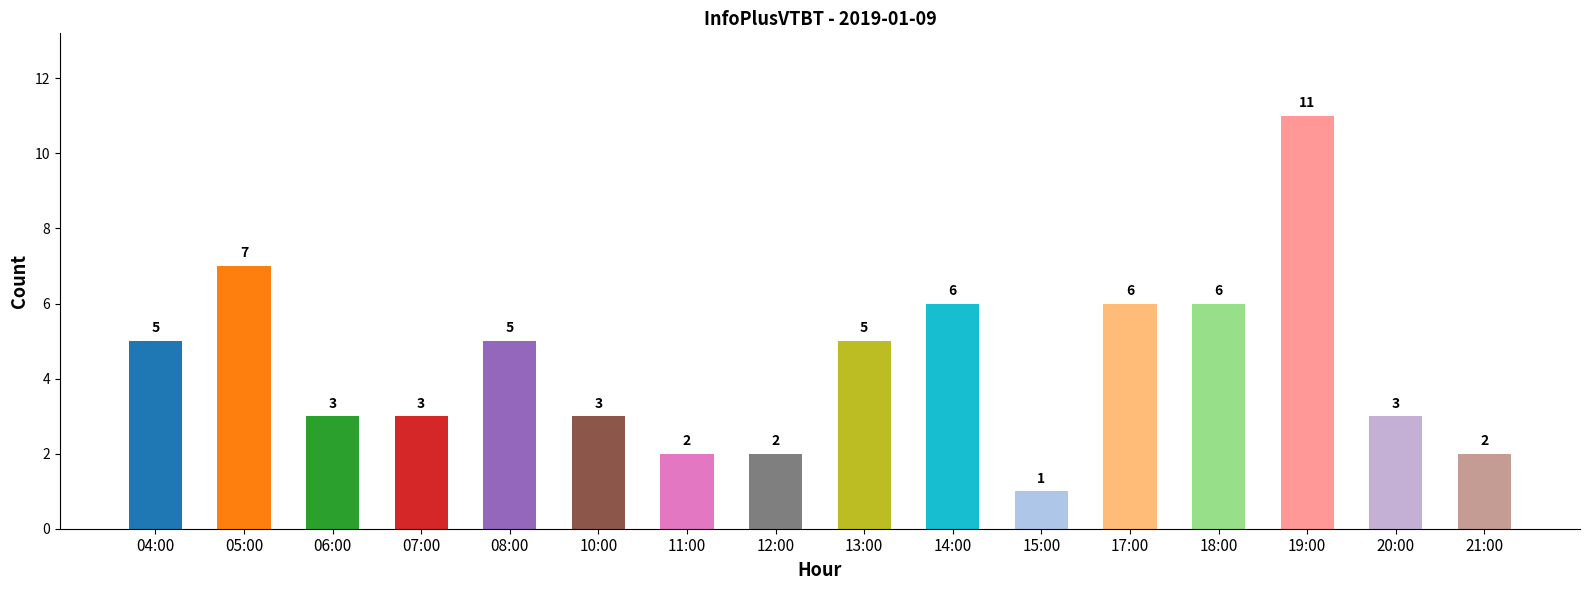

Read the value at 05:00.

7